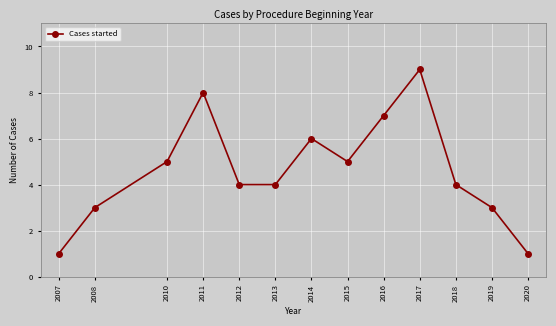

At which category does the data reach its first local peak?

2011